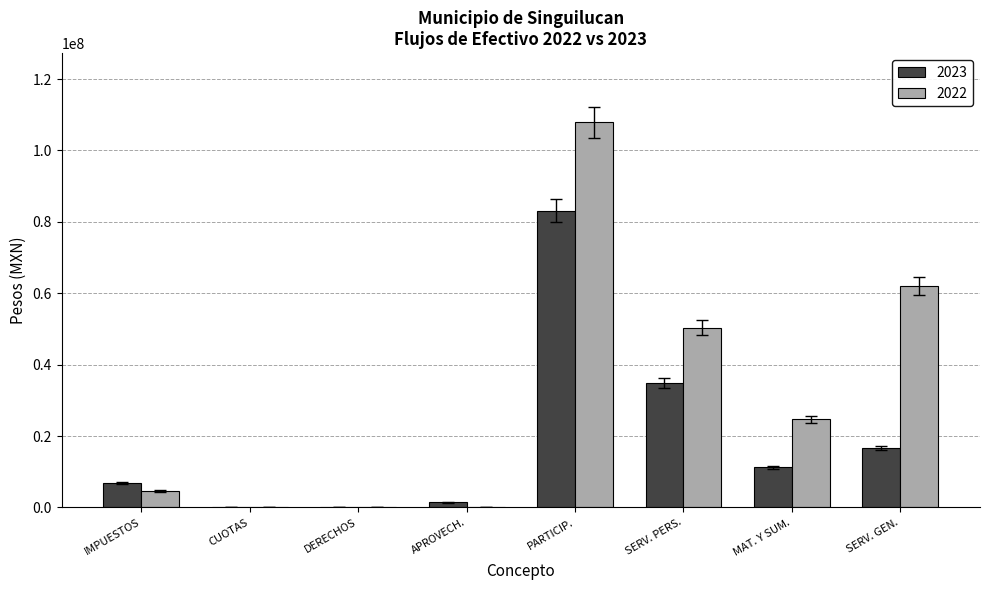

Are the bars horizontal?

No